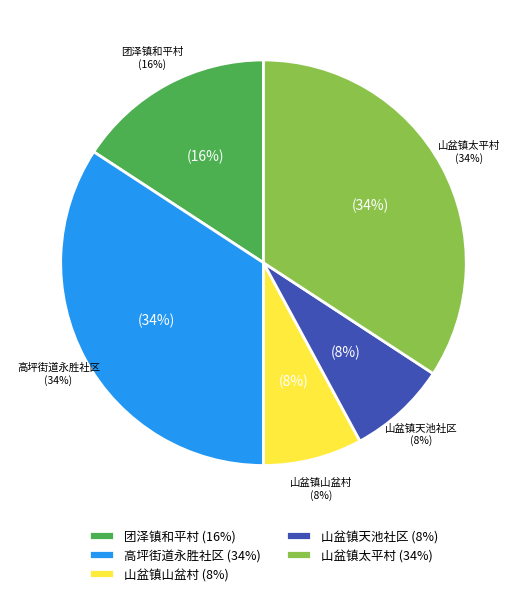

Combined, what portion of the pie is 高坪街道永胜社区 and 团泽镇和平村?

50.0%